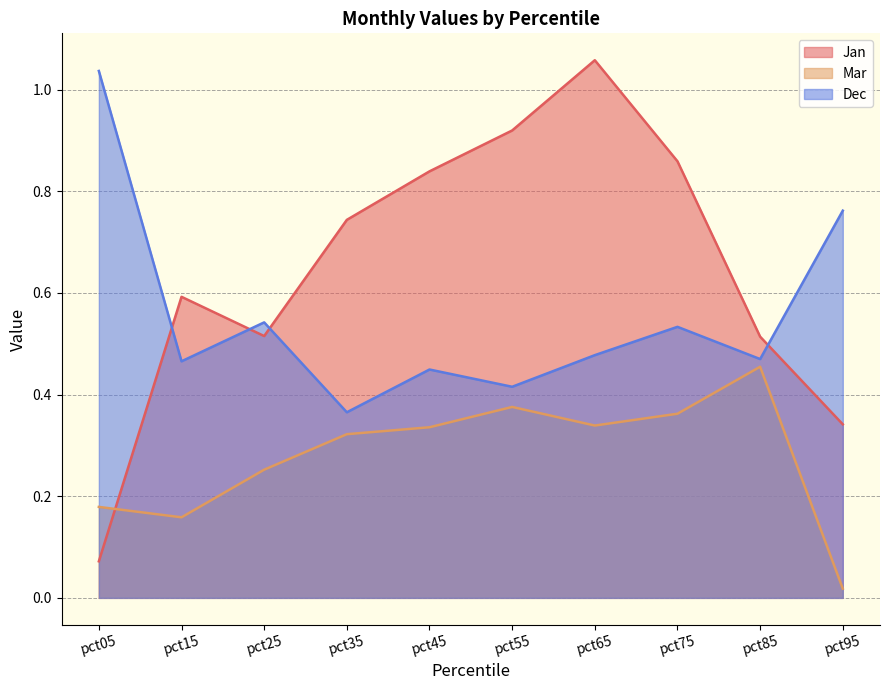

Which label corresponds to the smallest value in the chart?

pct95